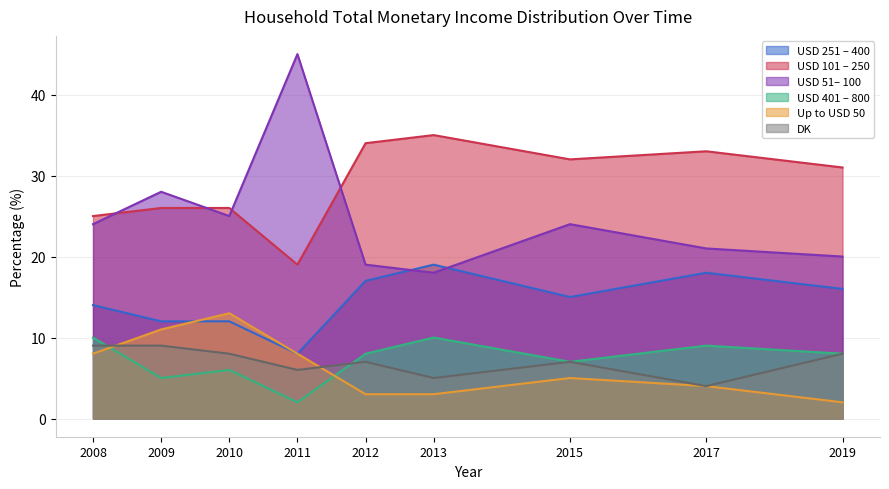

The value of Up to USD 50 at 2011 is 8. True or false?

True